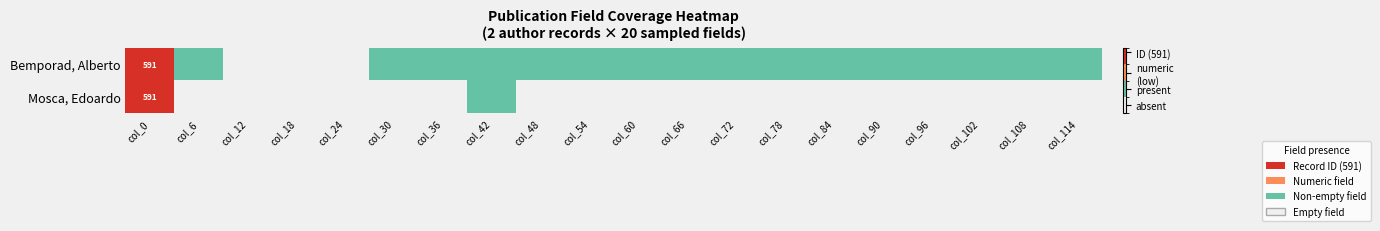

True or false: Bemporad, Alberto has a value of 2 at col_78.

False